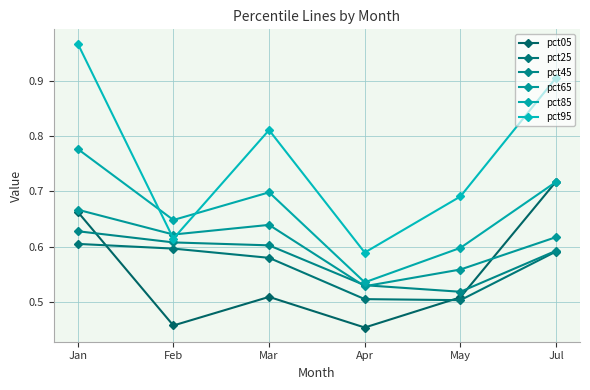

What is the label of the 1st point from the right?

Jul